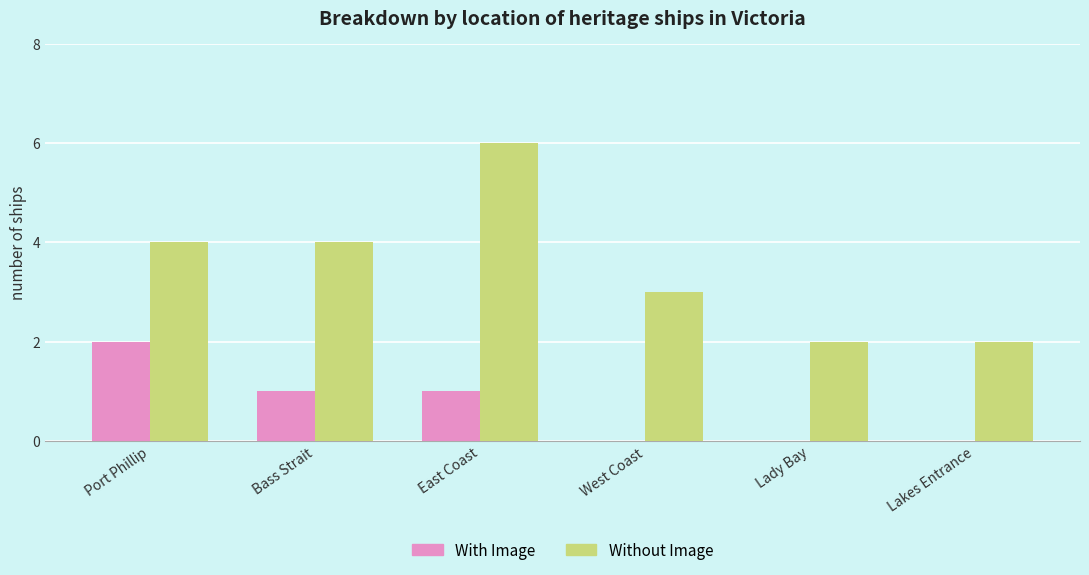

Which series has the largest total across all categories?

Without Image